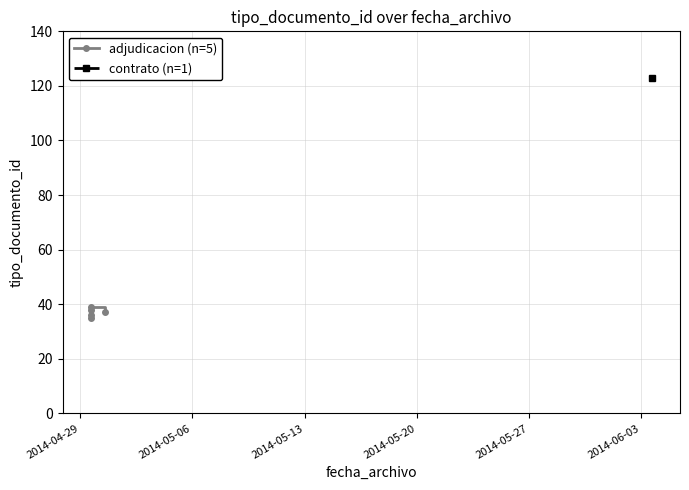

What is the smallest value displayed?

35